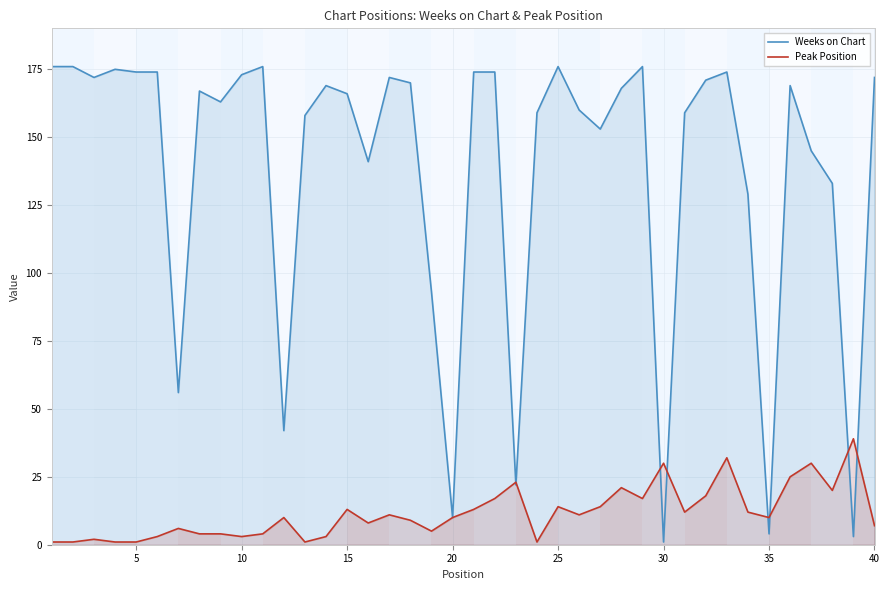

List the series in order of their peak value, highest first.

Weeks on Chart, Peak Position